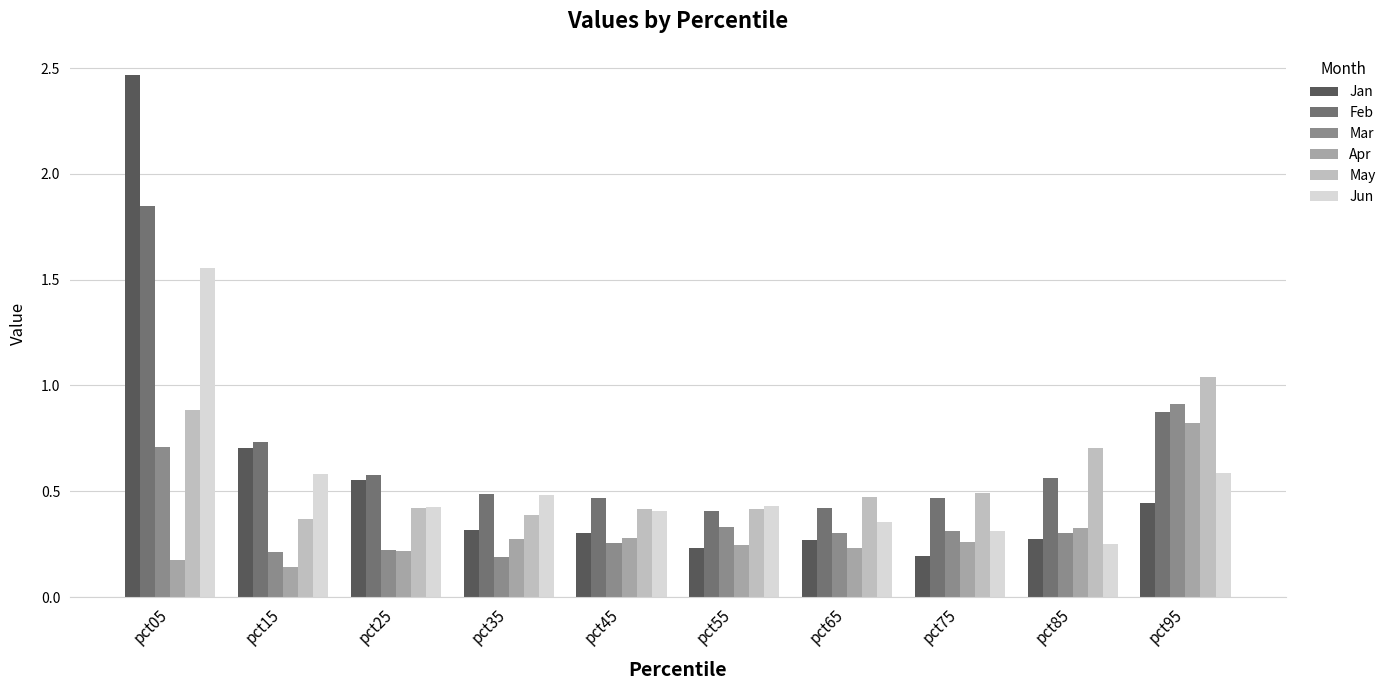

Which series has the largest total across all categories?

Feb